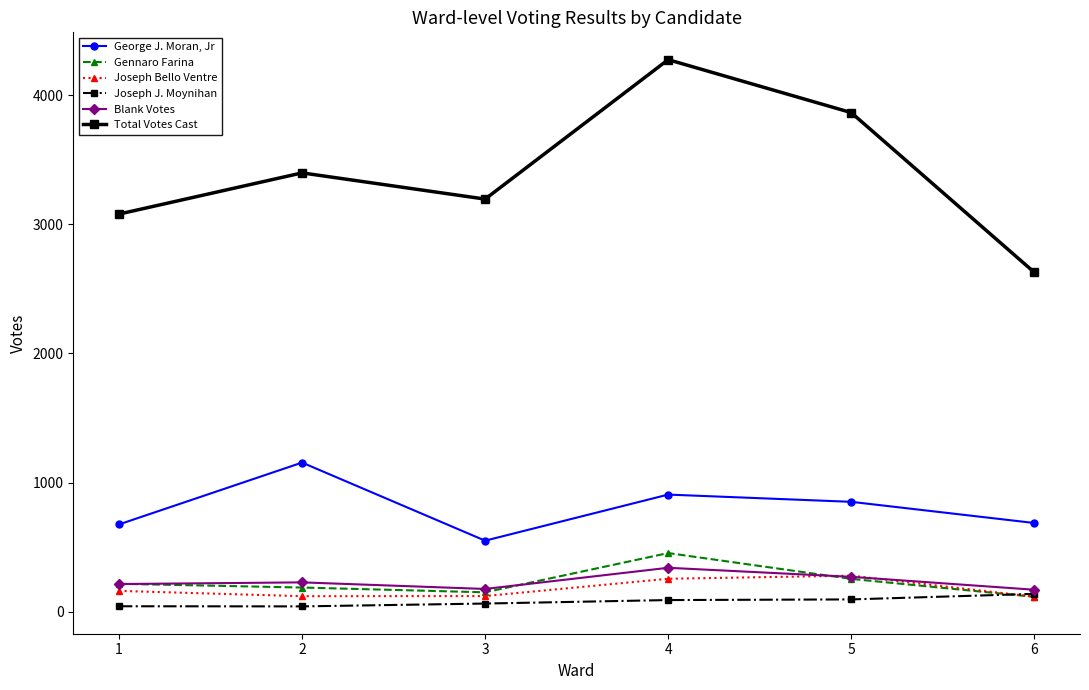

Is it true that Total Votes Cast equals 4370 at 3?

False